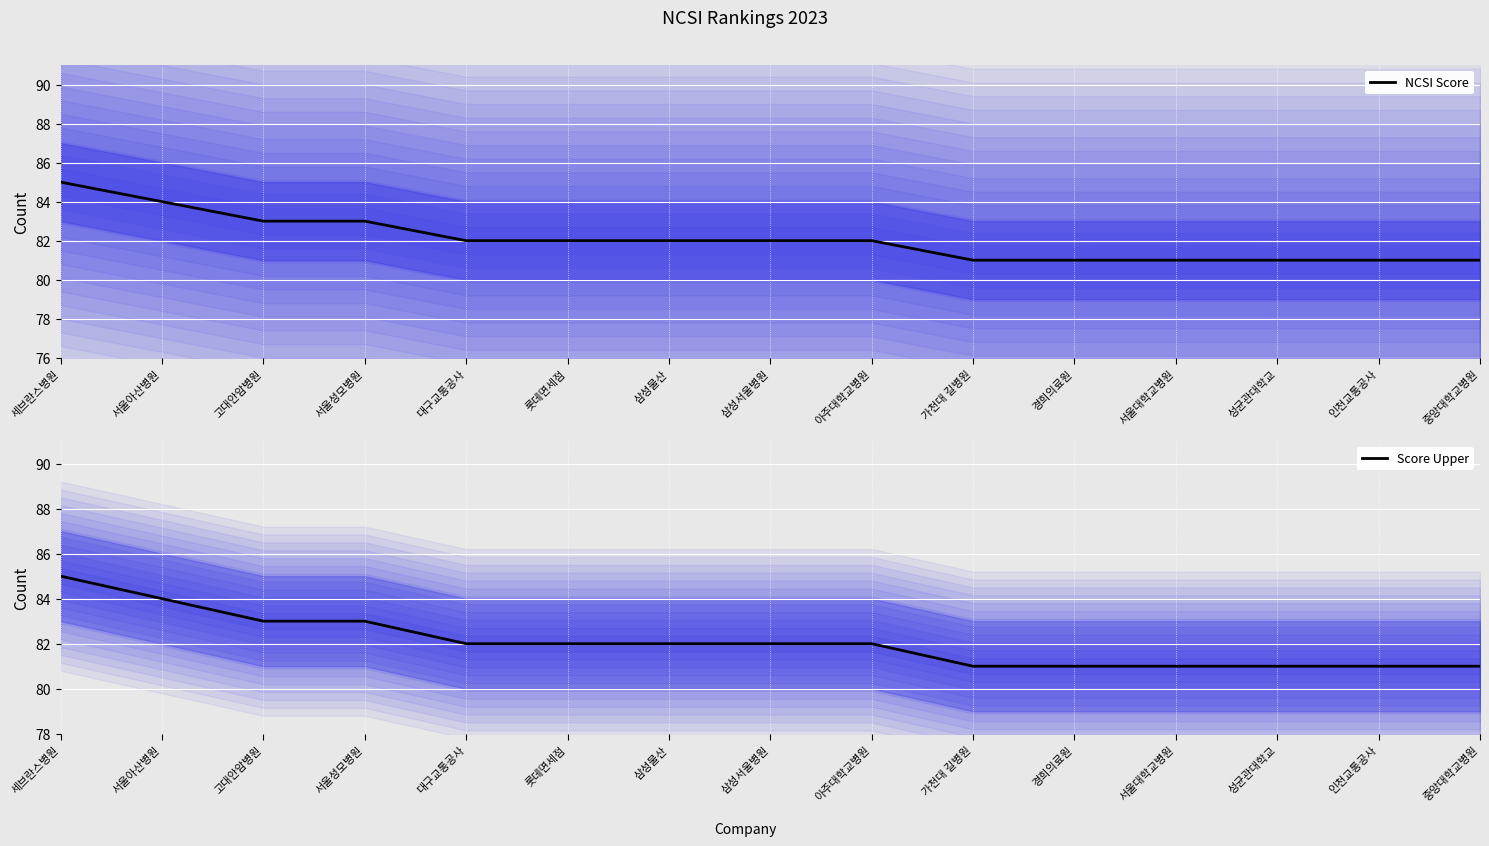

At how many categories does at least one series exceed 83?

2